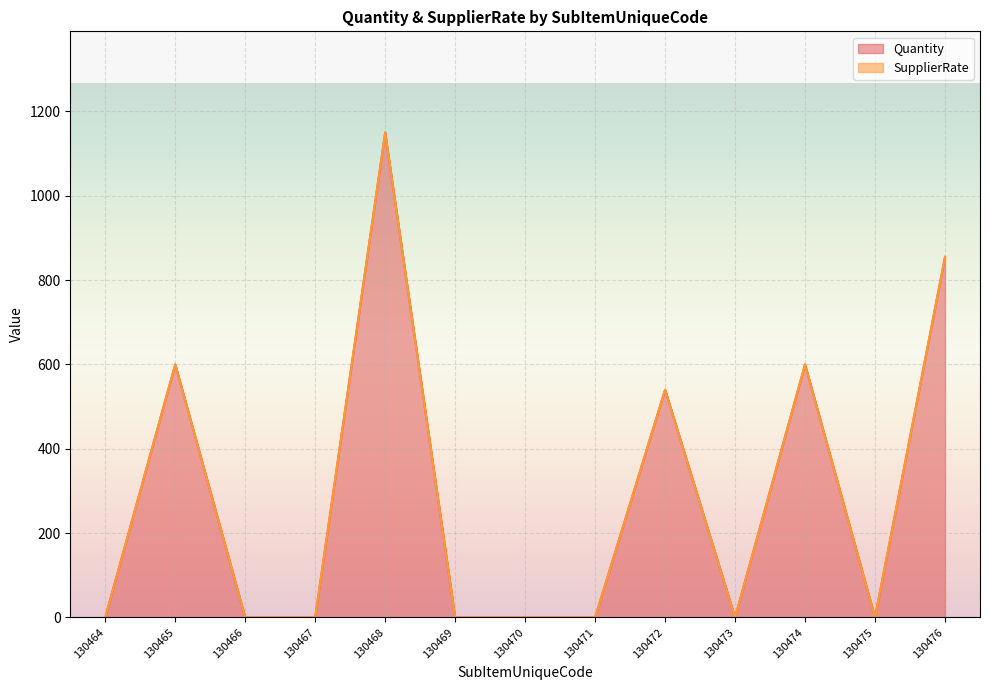

The value at 130469 is 376. True or false?

False